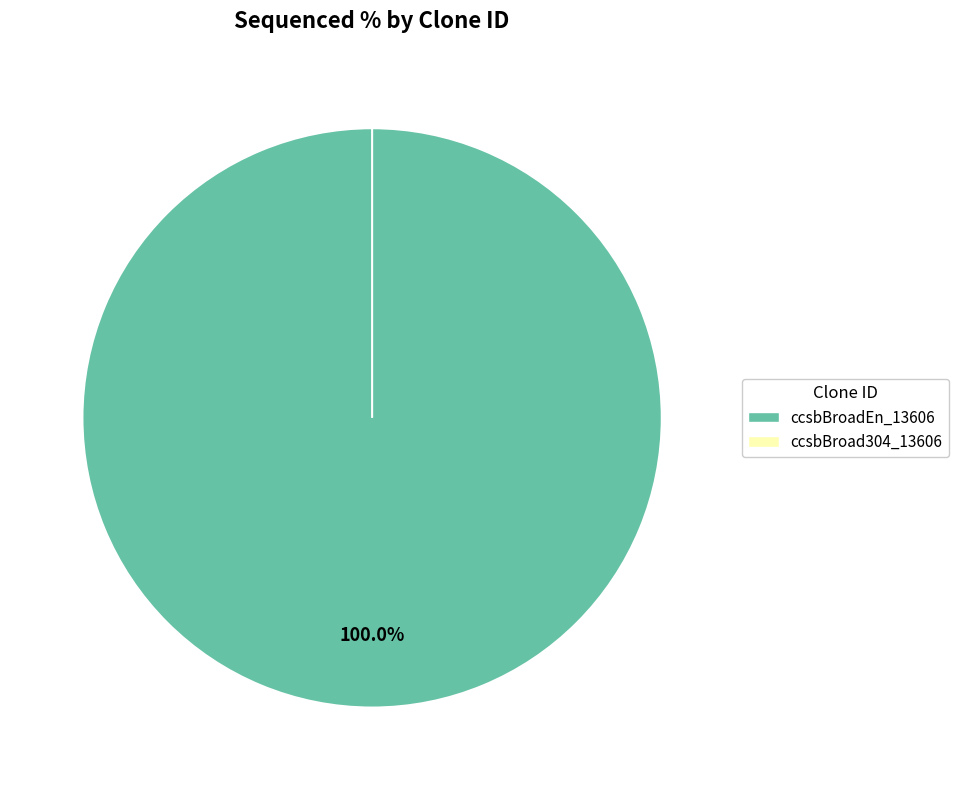

What is the change in value from ccsbBroadEn_13606 to ccsbBroad304_13606?

-100